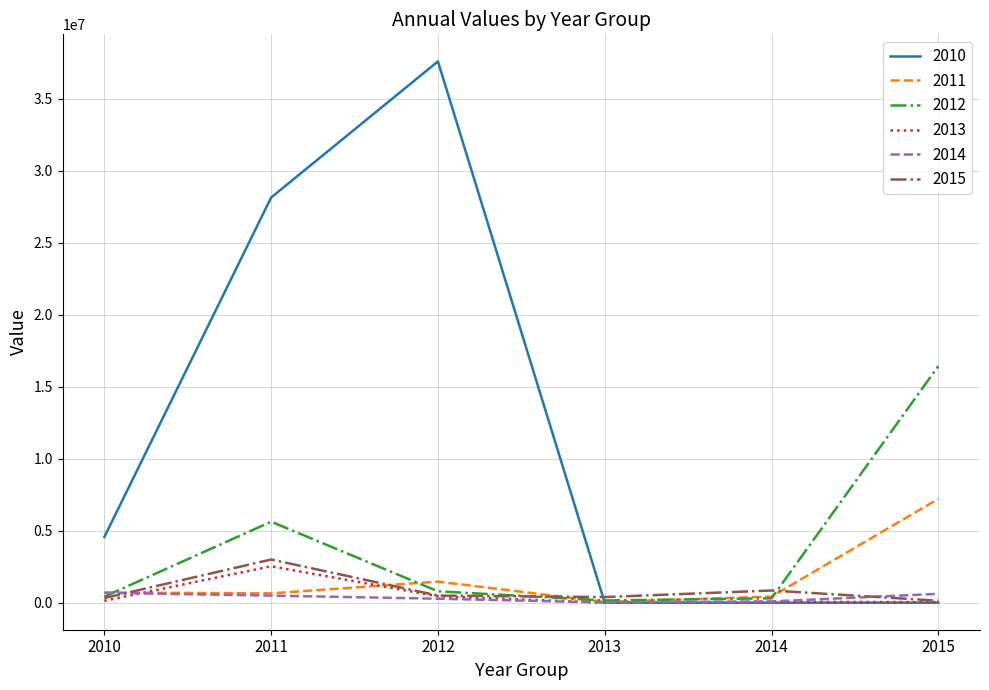

How many lines are shown in the chart?

6